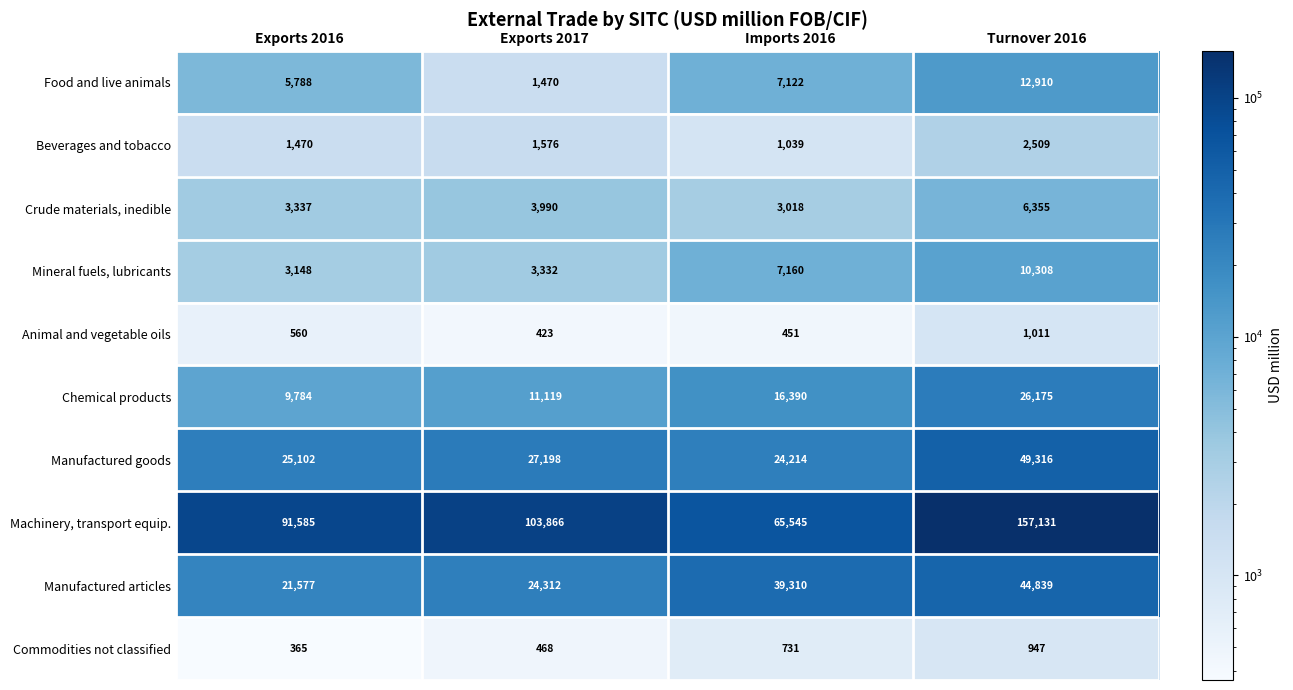

What is the difference between the maximum and second lowest values in the Animal and vegetable oils series?

560